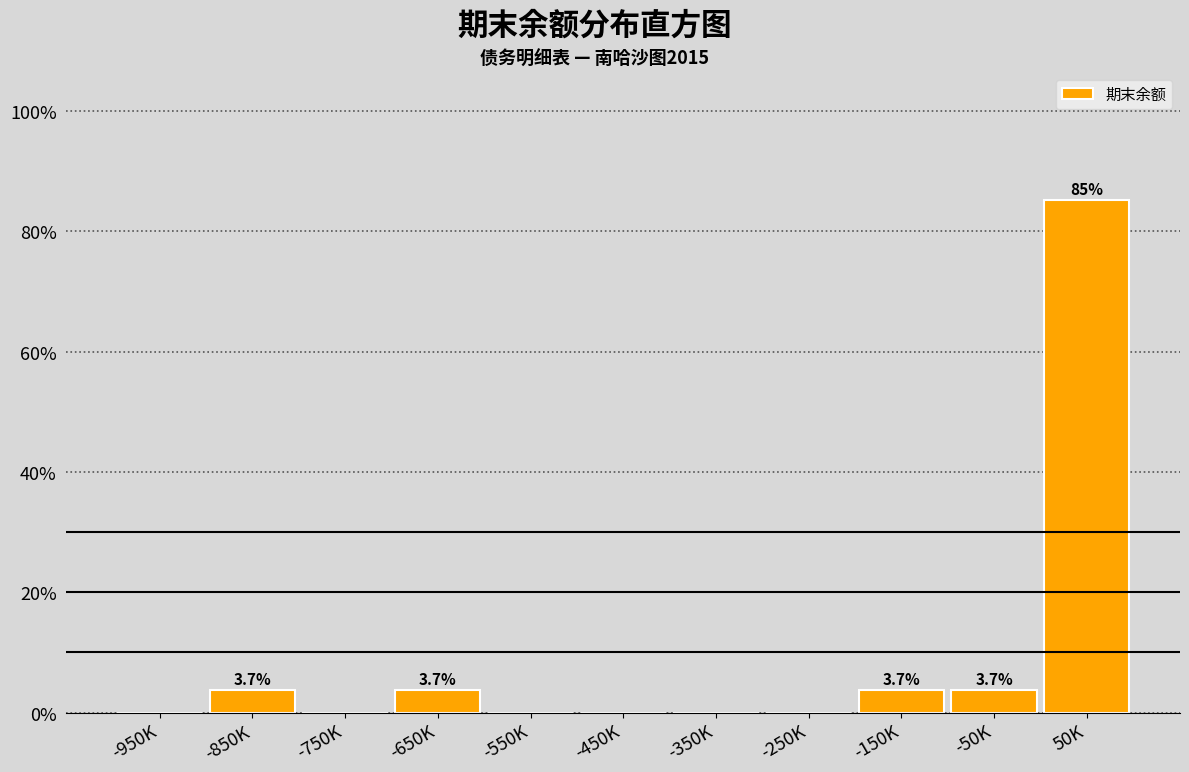

Reading right to left, transcribe all the data shown in this chart.

50K=85.2	-50K=3.7	-150K=3.7	-250K=0.0	-350K=0.0	-450K=0.0	-550K=0.0	-650K=3.7	-750K=0.0	-850K=3.7	-950K=0.0